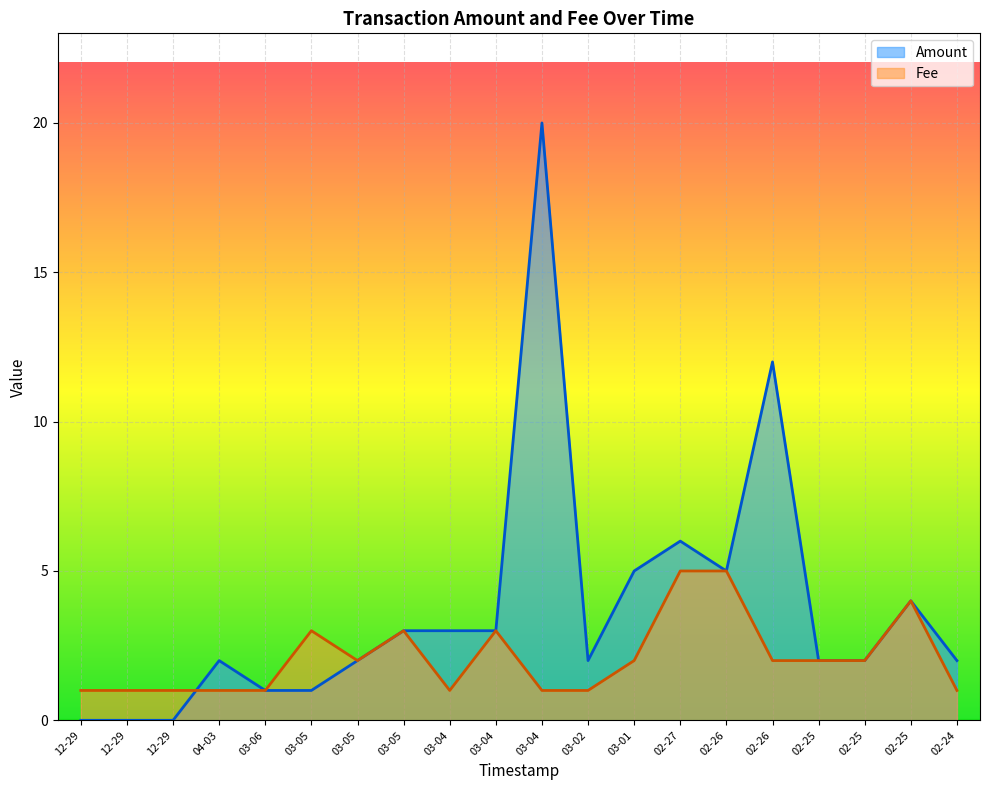

How many lines are shown in the chart?

2